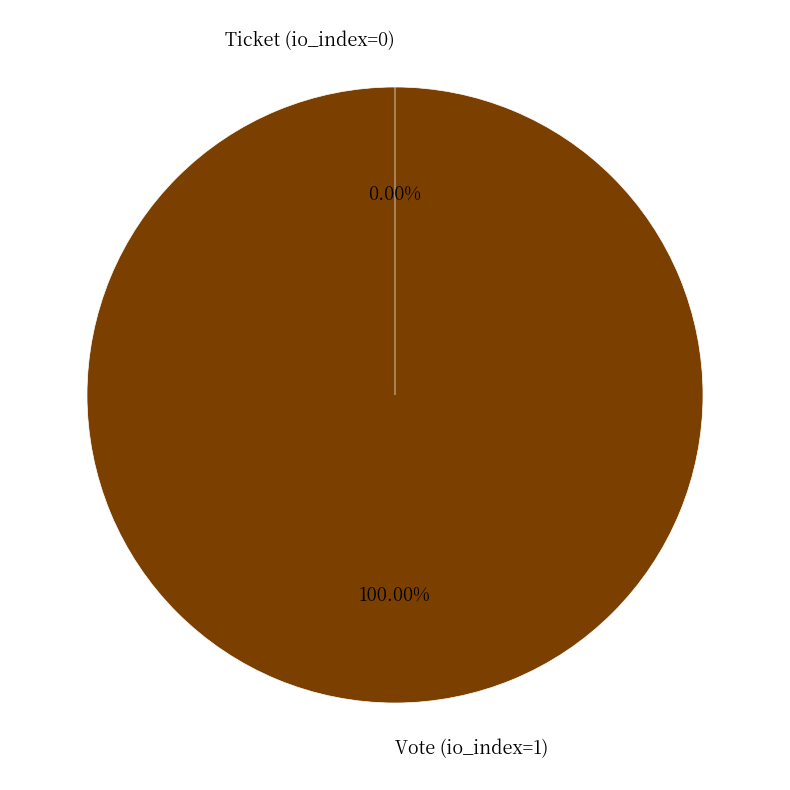

Does any single category account for the majority?

Yes